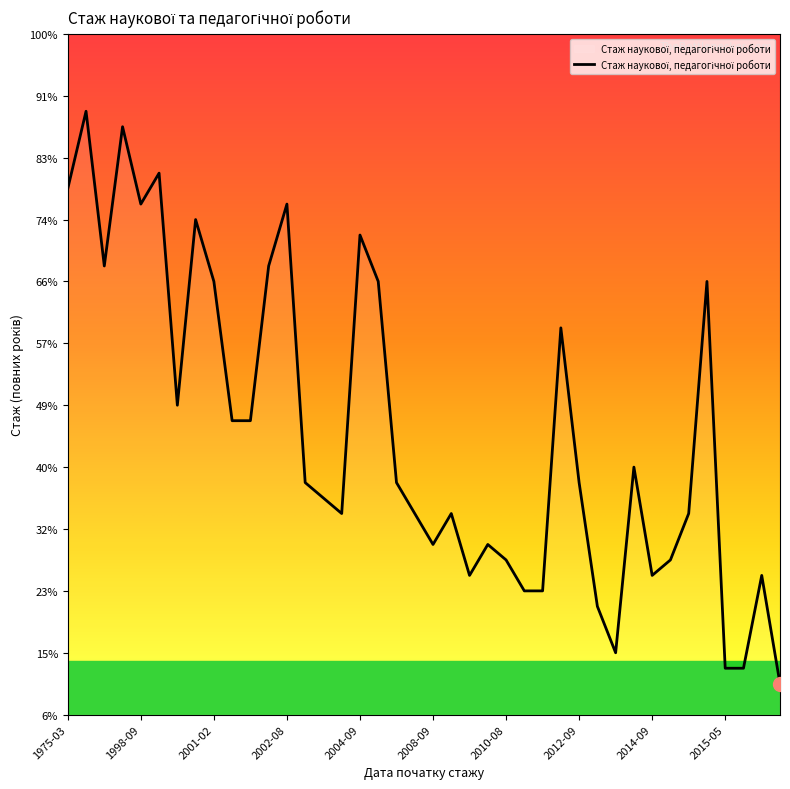

Is this an area chart (filled region under the line)?

No